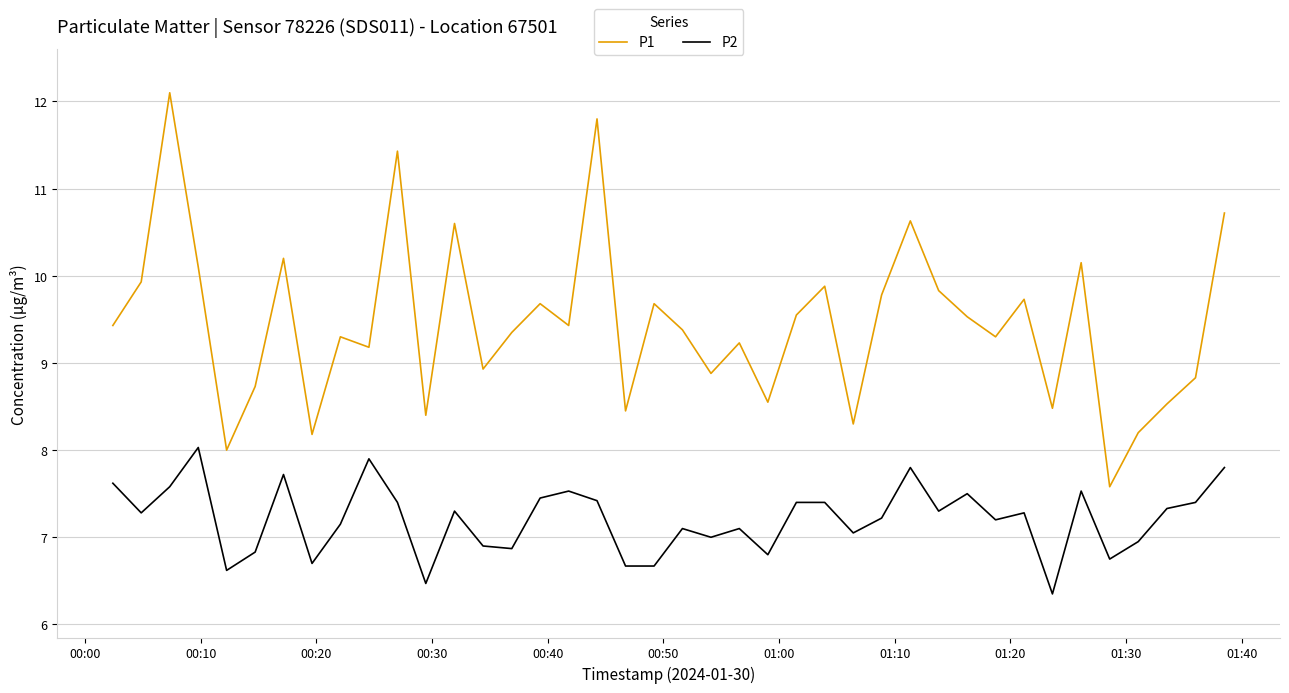

Rank the series by their average value, from highest to lowest.

P1, P2